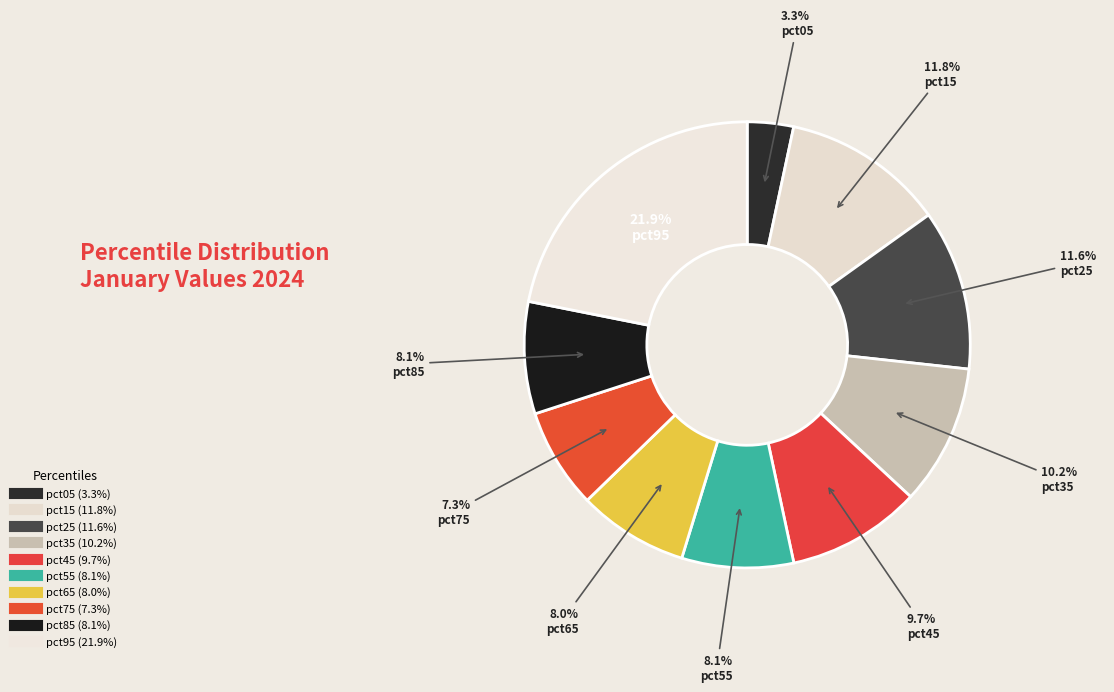

How many segments does this pie chart have?

10